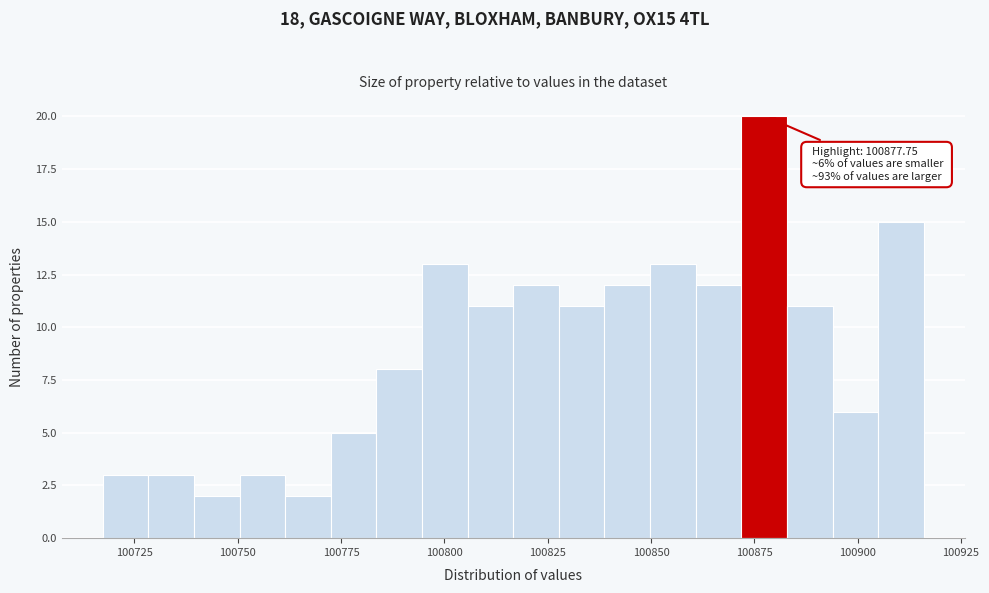

Around what value on the x-axis is the tallest bar? Give the approximate position of its centre, as read against the axis.

100875